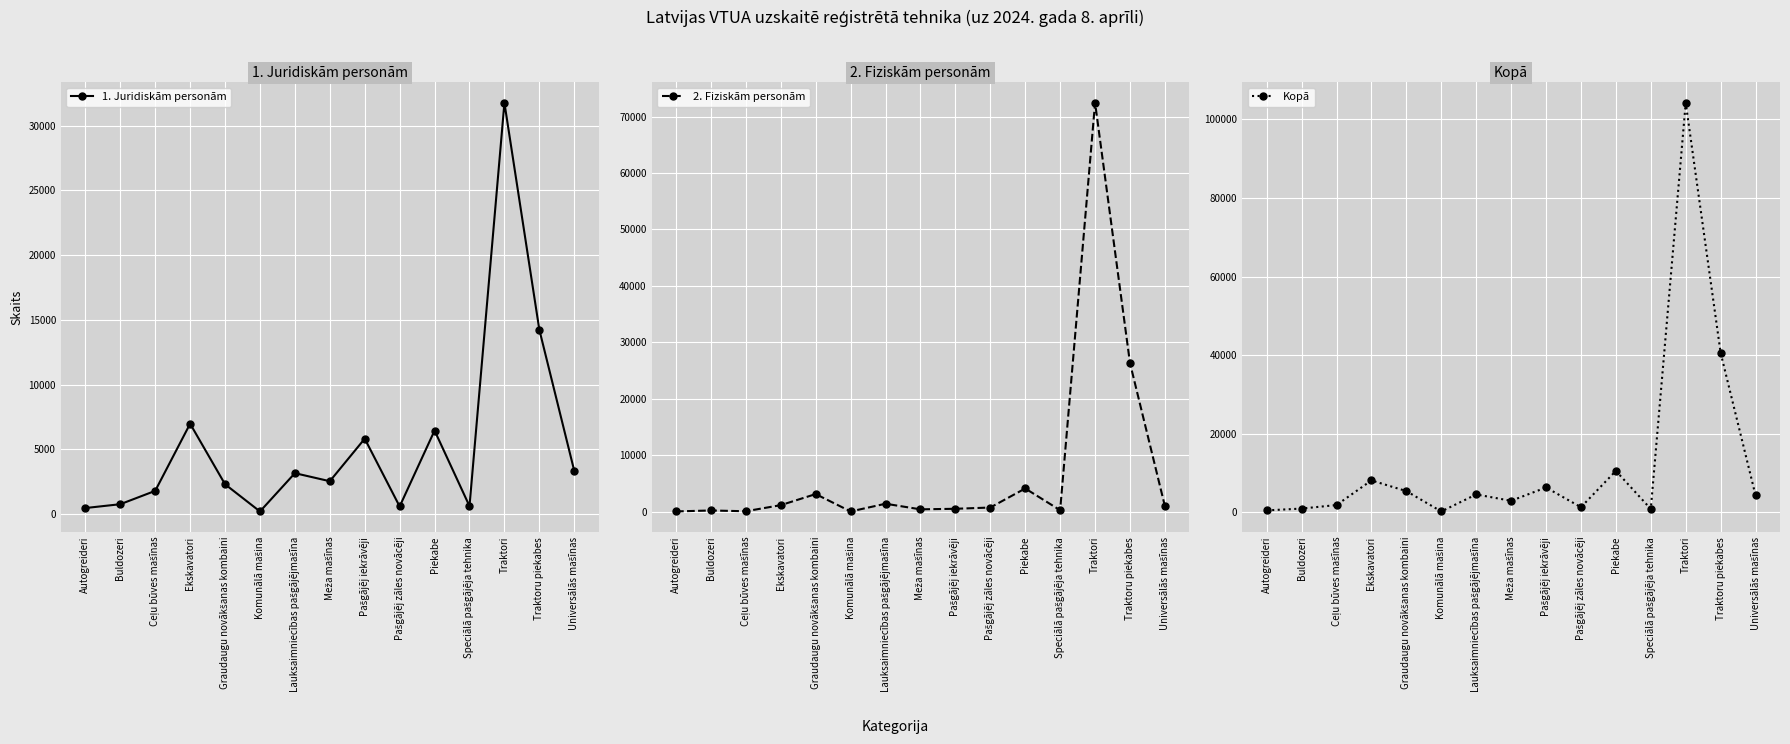

True or false: 2. Fiziskām personām has a value of 4606 at Graudaugu novākšanas kombaini.

False